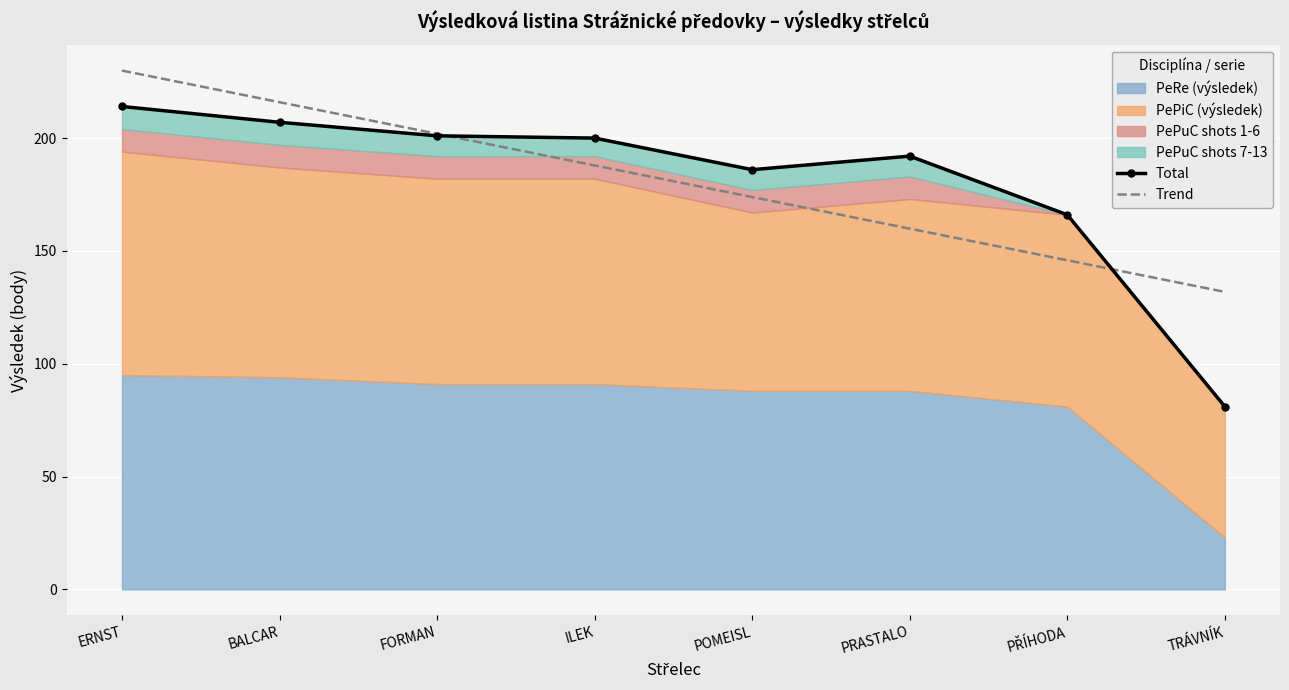

What is the approximate value of Trend at TRÁVNÍK?

131.8